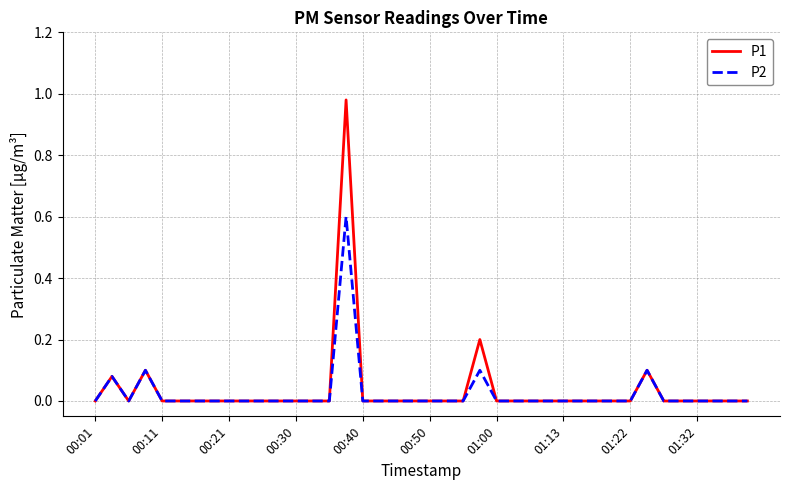

Which series has the widest spread of values?

P1